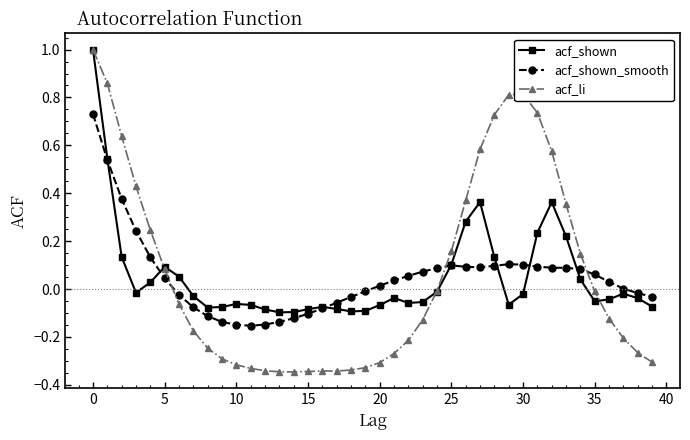

True or false: acf_shown has more than 2 points higher than both neighbors.

True